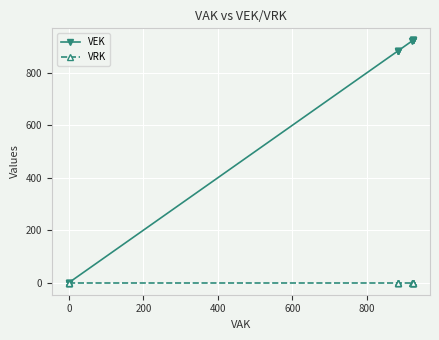

Reading right to left, transcribe all the data shown in this chart.

VEK: 923	923	923	923	923	923	922	884	884	884	884	0	0	0	0	0
VRK: 0	0	0	0	0	0	0	0	0	0	0	0	0	0	0	0